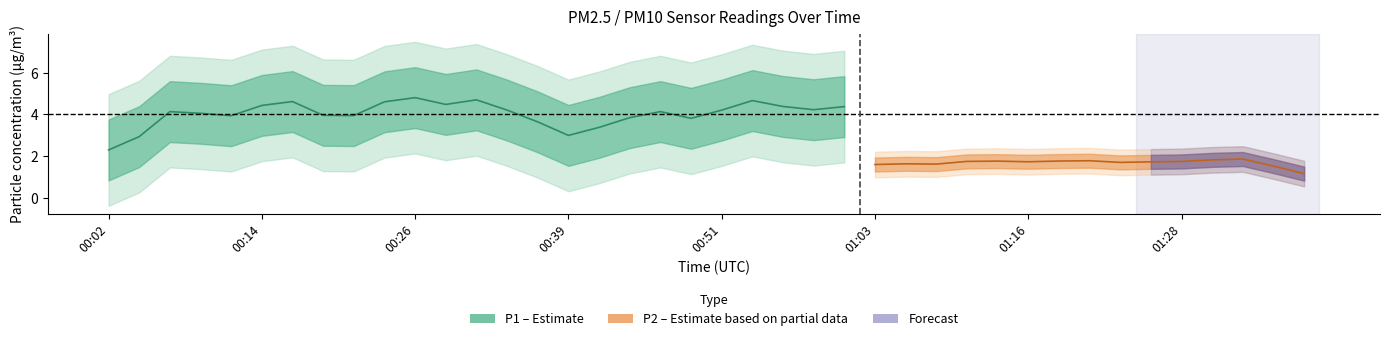

How many lines are shown in the chart?

2